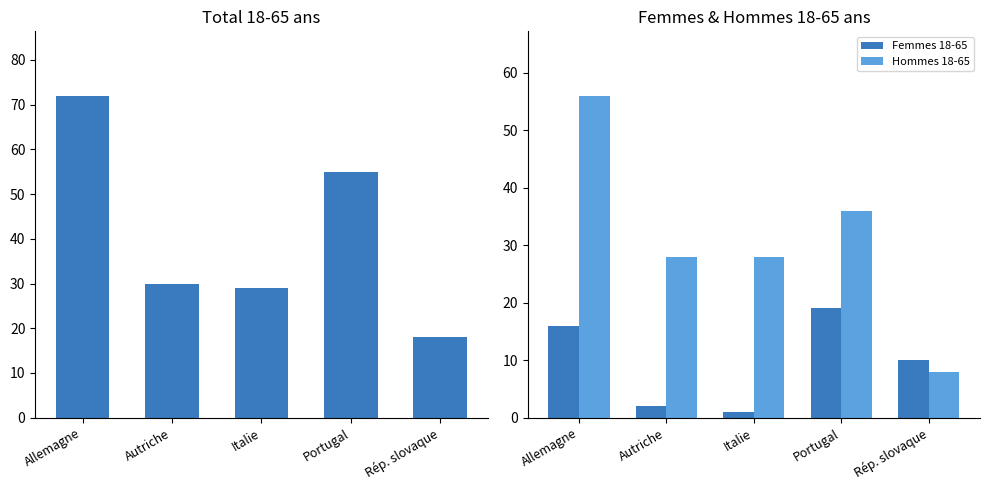

Where does the Total 18-65 series first go above 30?

Allemagne